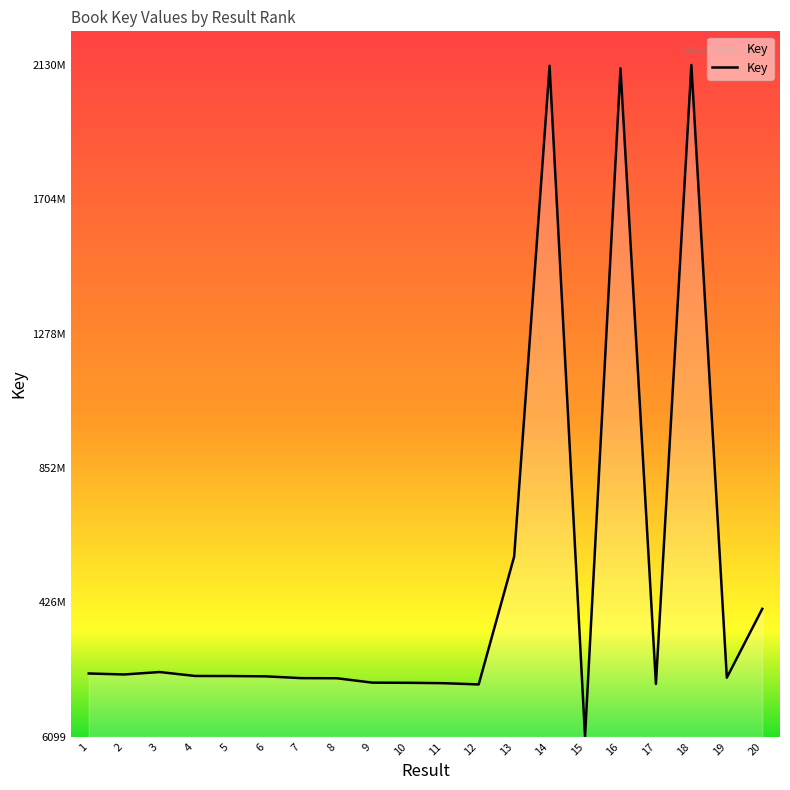

Does the chart have visible grid lines?

No